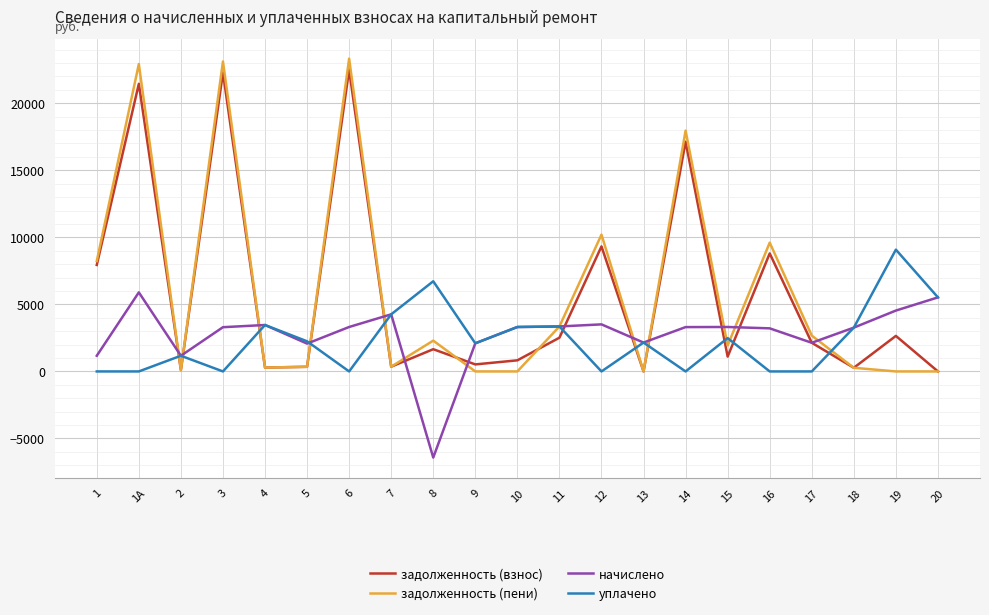

Where do уплачено and задолженность (взнос) first cross each other?

1А and 2